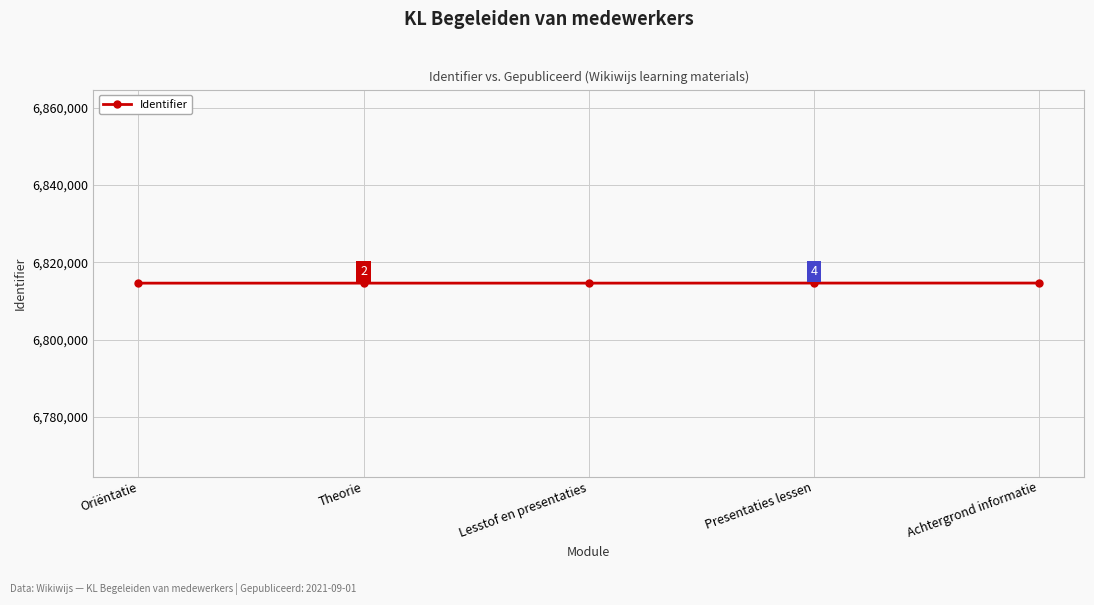

What is the maximum value shown in the chart?

6814633